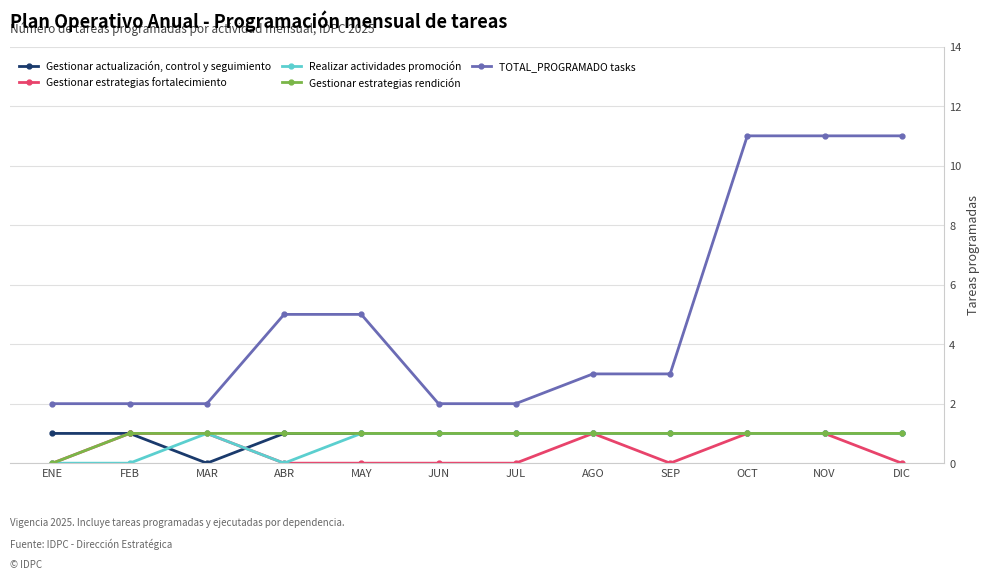

True or false: TOTAL_PROGRAMADO tasks and Gestionar estrategias fortalecimiento cross at least once.

False